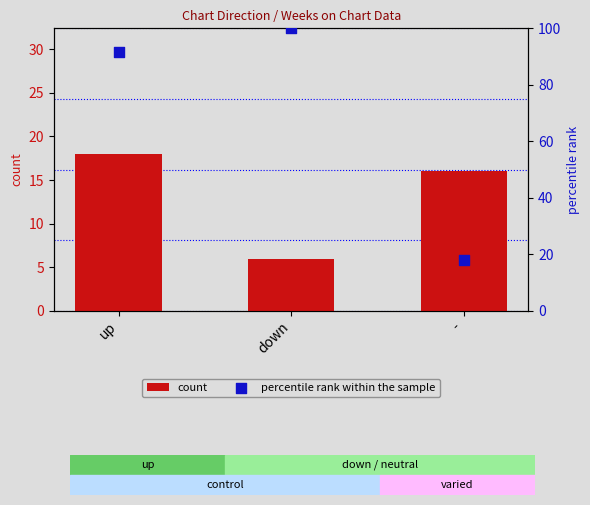

At which category is the sum across all series the highest?

up